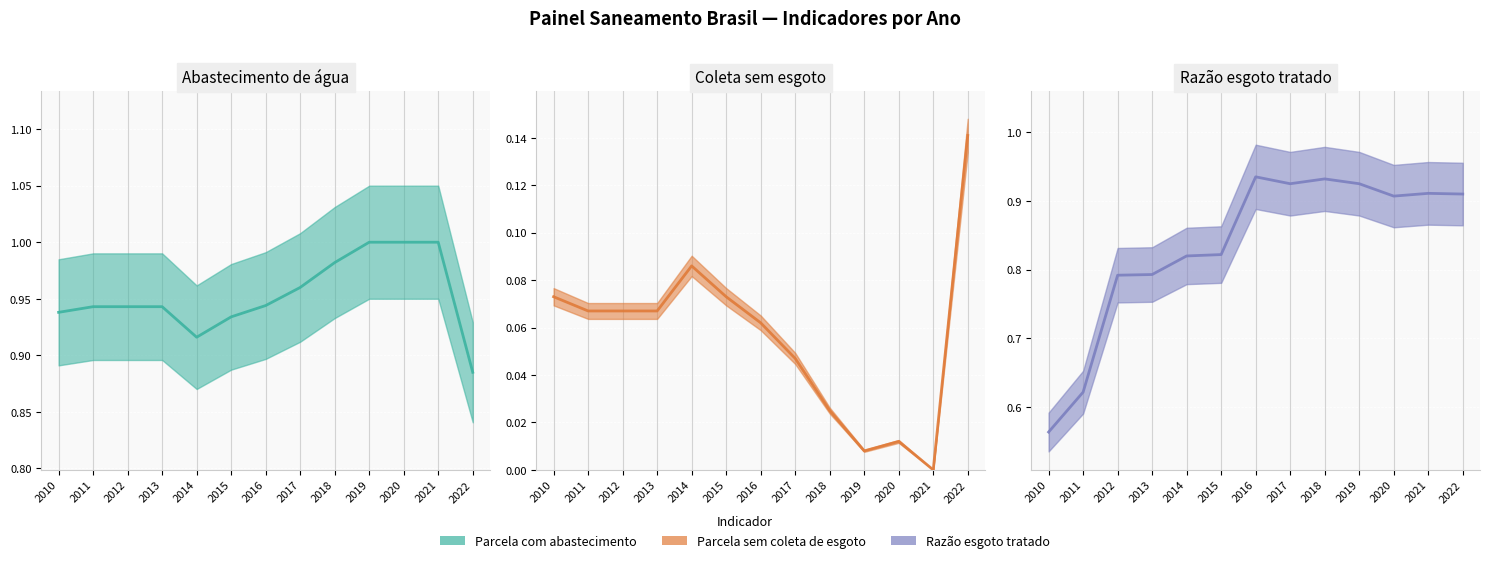

True or false: Parcela sem coleta de esgoto has a value of 0.1 at 2016.

True